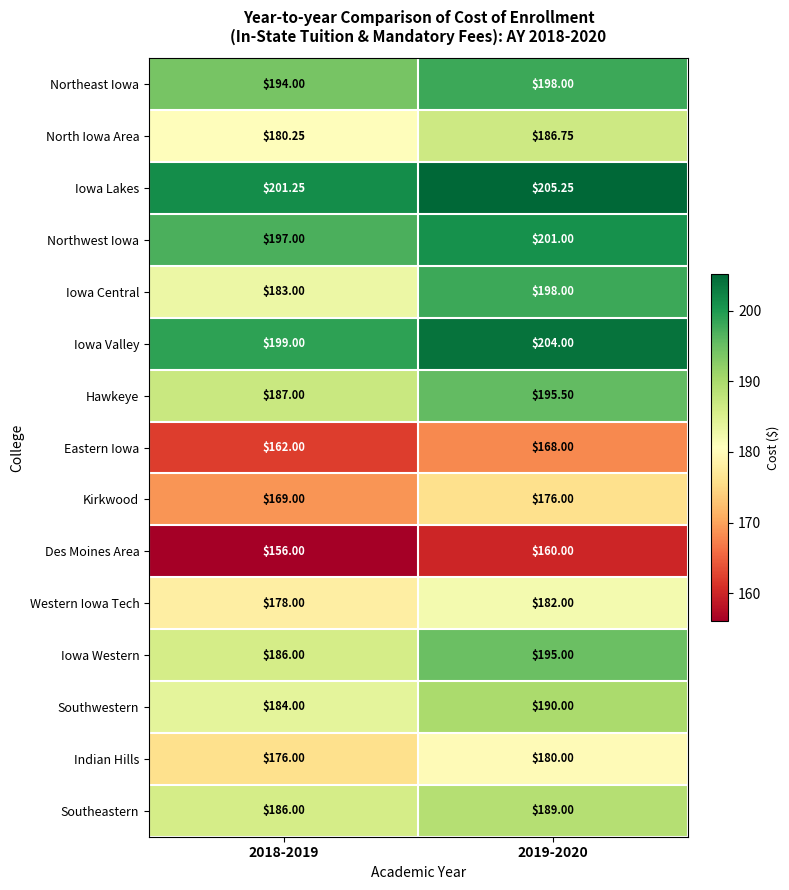

Between 2018-2019 and 2019-2020, which series saw the biggest shift?

Iowa Central